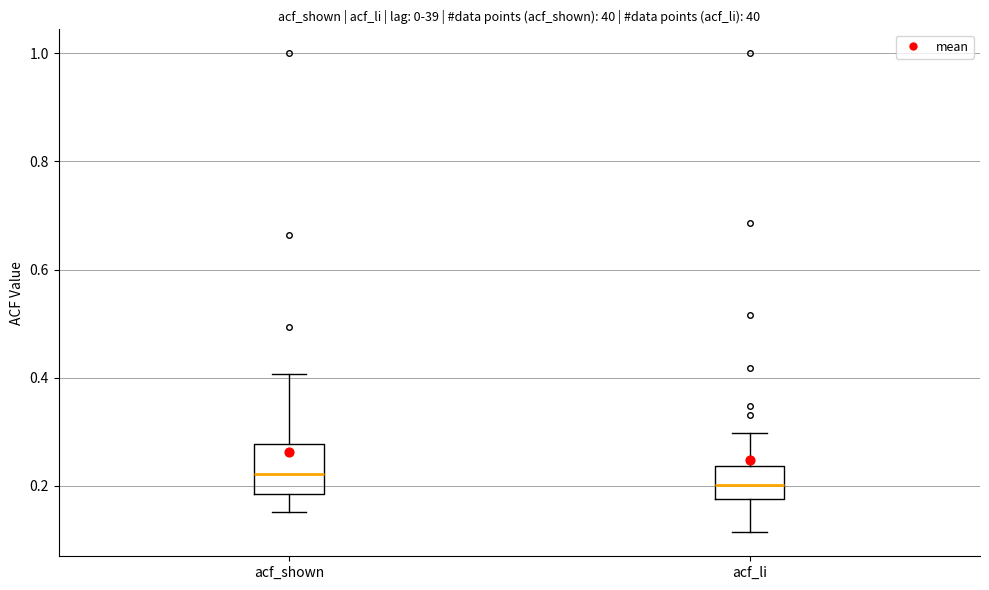

Reading left to right, transcribe this box plot: for each box, give where its median line is, the range the box spans, and where its two whiskers end, as read against the y-axis. The values are not printed on the chart, so give them approximately, as read against the axis.

acf_shown: median 0.22, box 0.18 to 0.28, whiskers 0.16 to 0.40
acf_li: median 0.20, box 0.18 to 0.24, whiskers 0.12 to 0.30